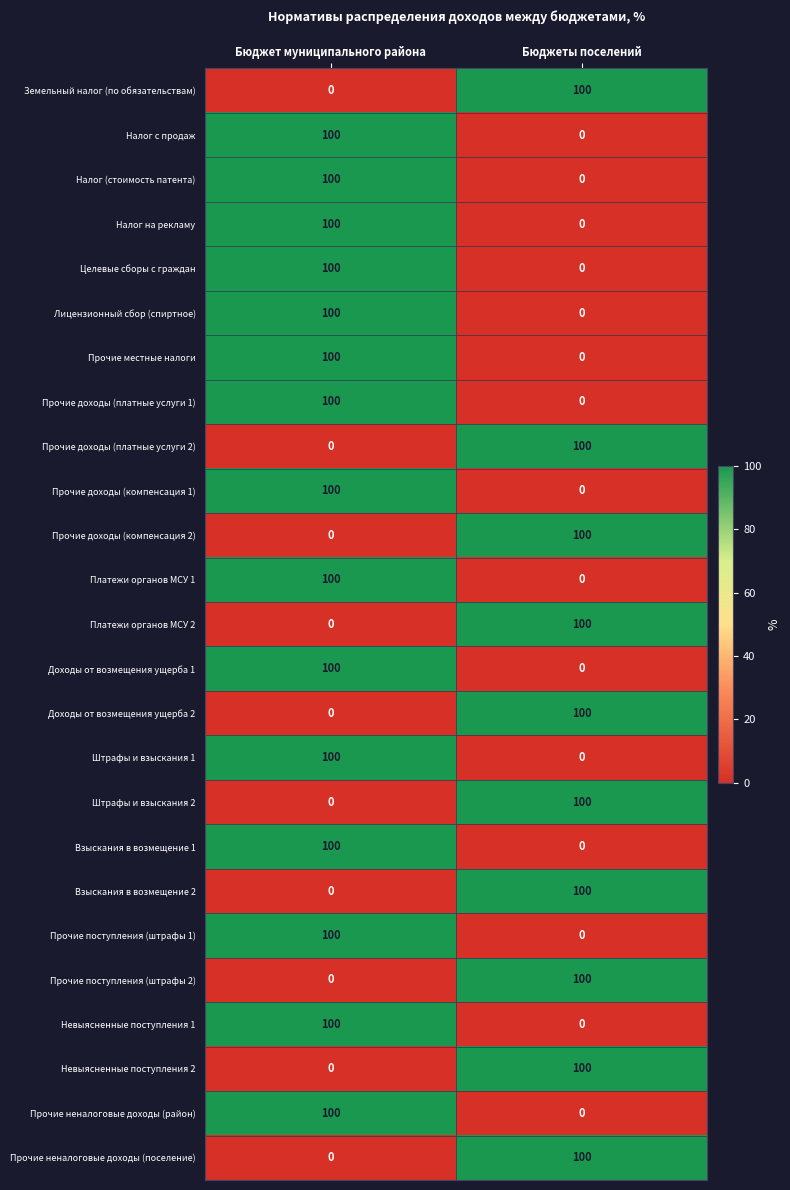

Rank the categories by Доходы от возмещения ущерба 1 value from lowest to highest.

Бюджеты поселений, Бюджет муниципального района